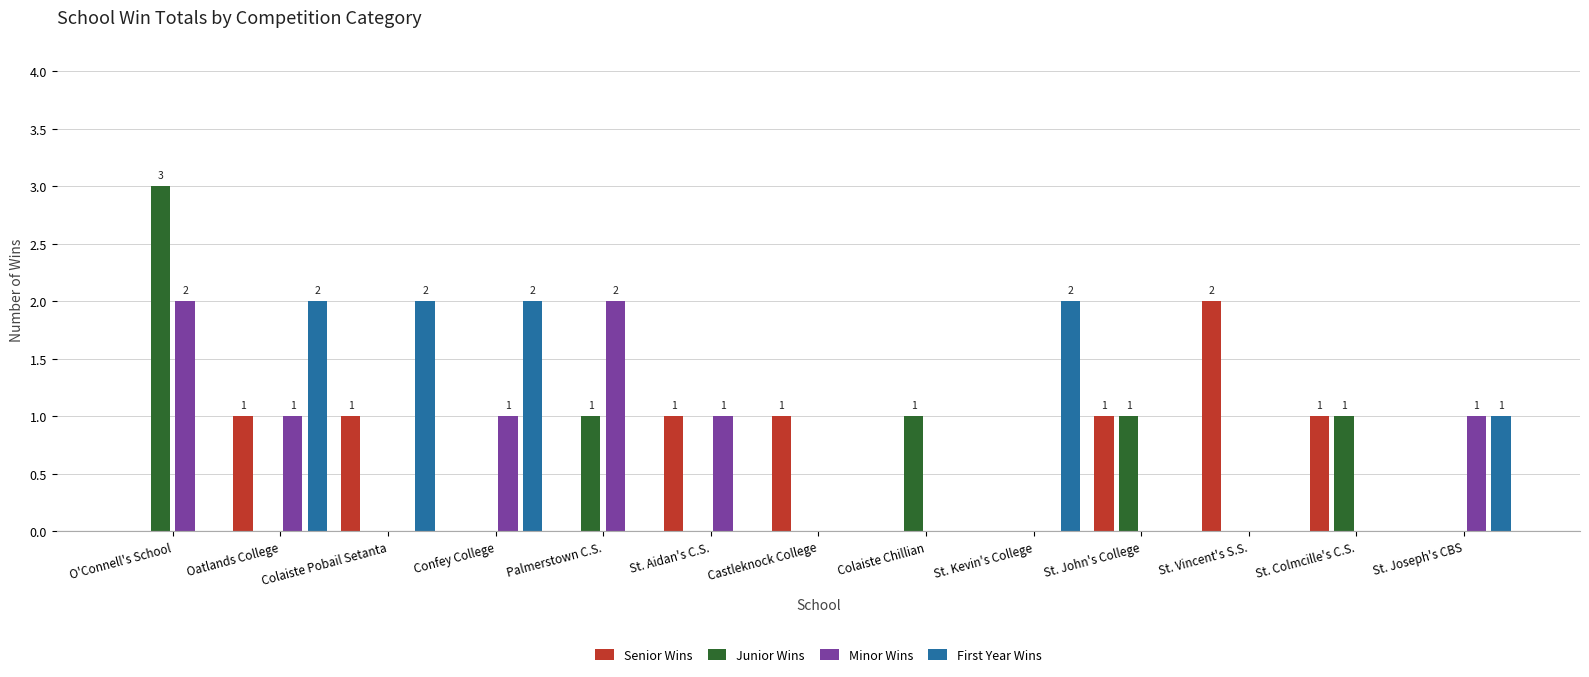

Is the value of First Year Wins at St. Colmcille's C.S. greater than the value of Minor Wins at Oatlands College?

No